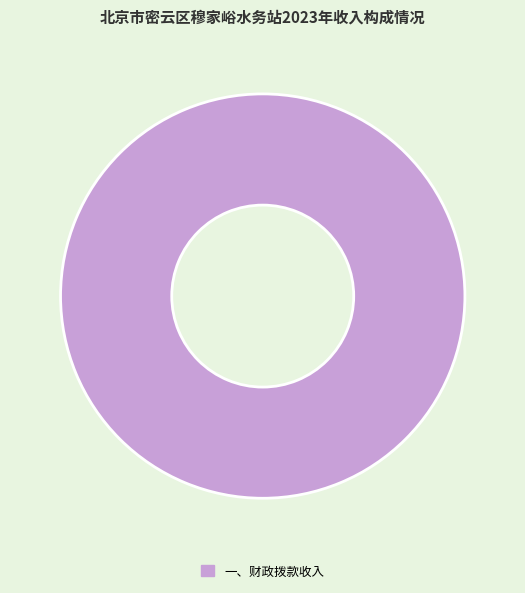

The 一、财政拨款收入 slice represents 100% of the pie. True or false?

True